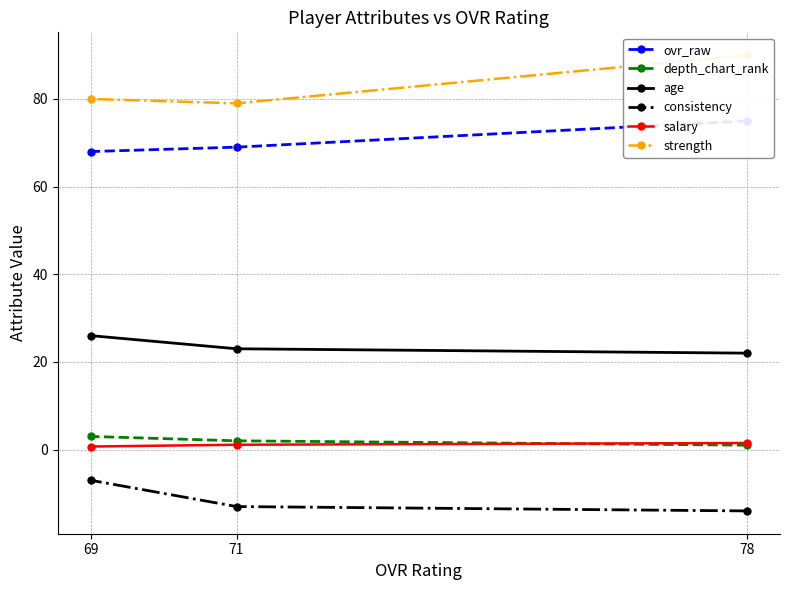

The ovr_raw series shows 32.0 at 78. True or false?

False